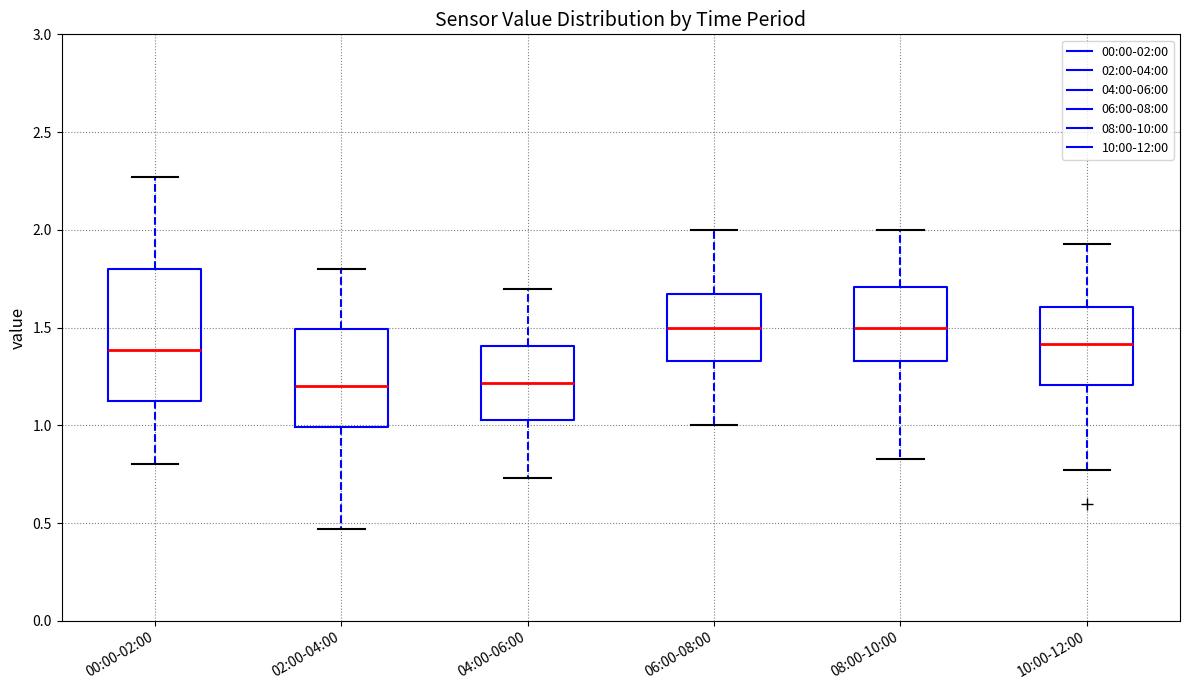

Comparing the boxes themselves (not the whiskers), which one is the tallest?

00:00-02:00